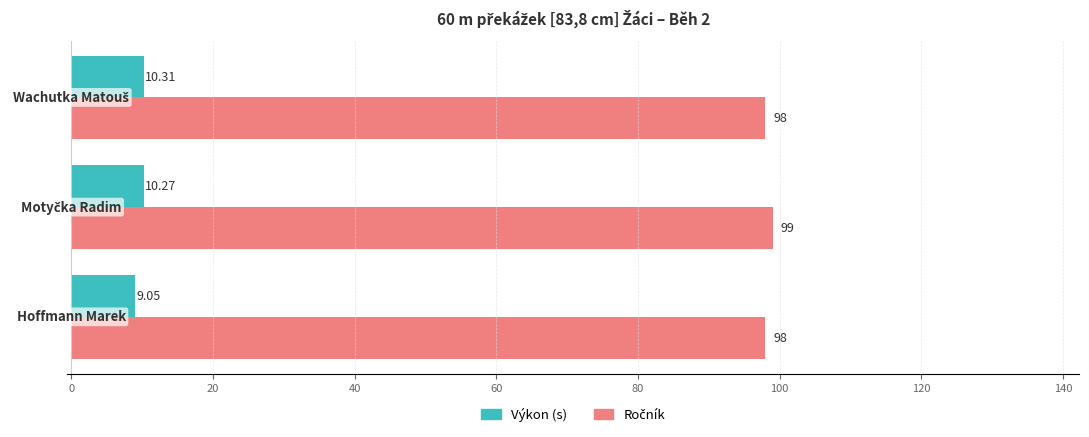

At how many categories does at least one series exceed 68?

3